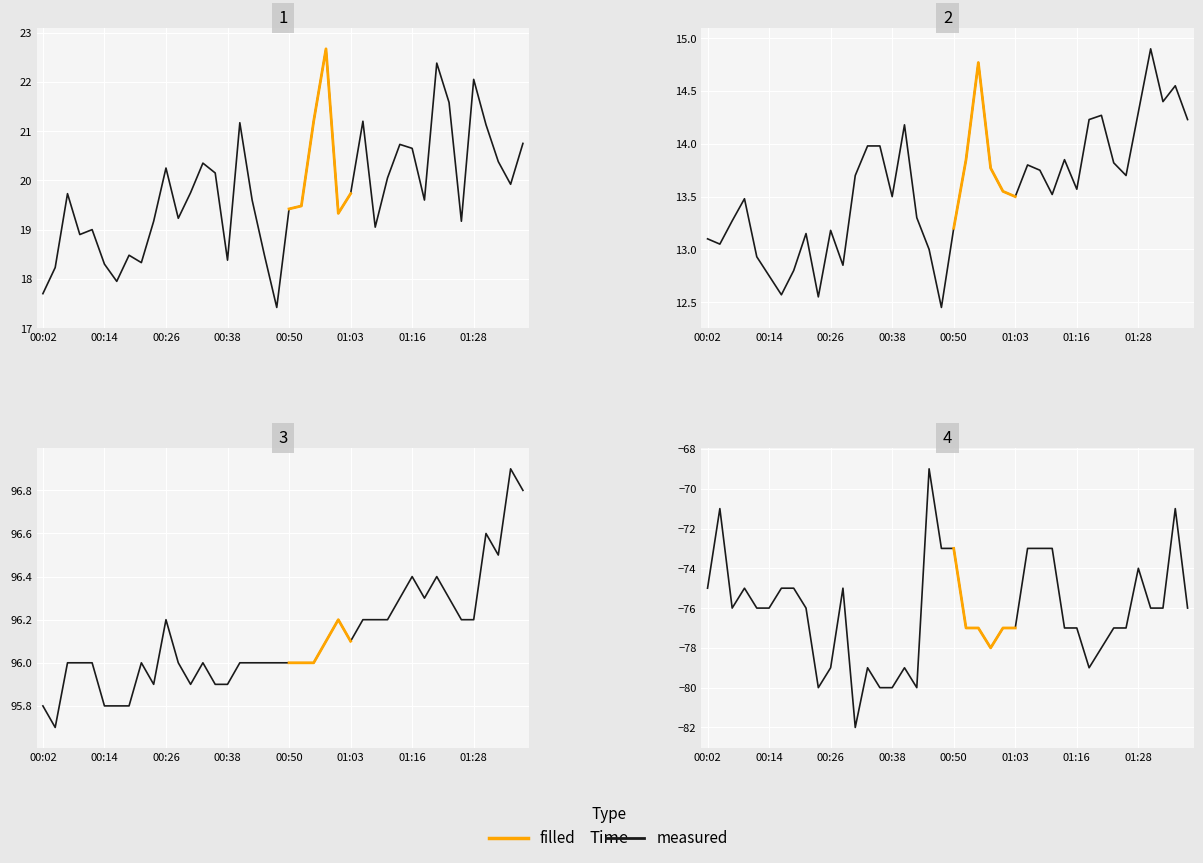

How many categories are shown in the chart?

40